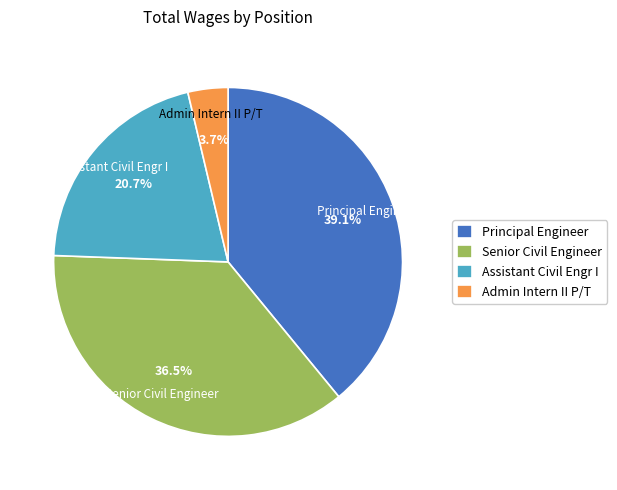

True or false: Principal Engineer accounts for 39% of the total.

True